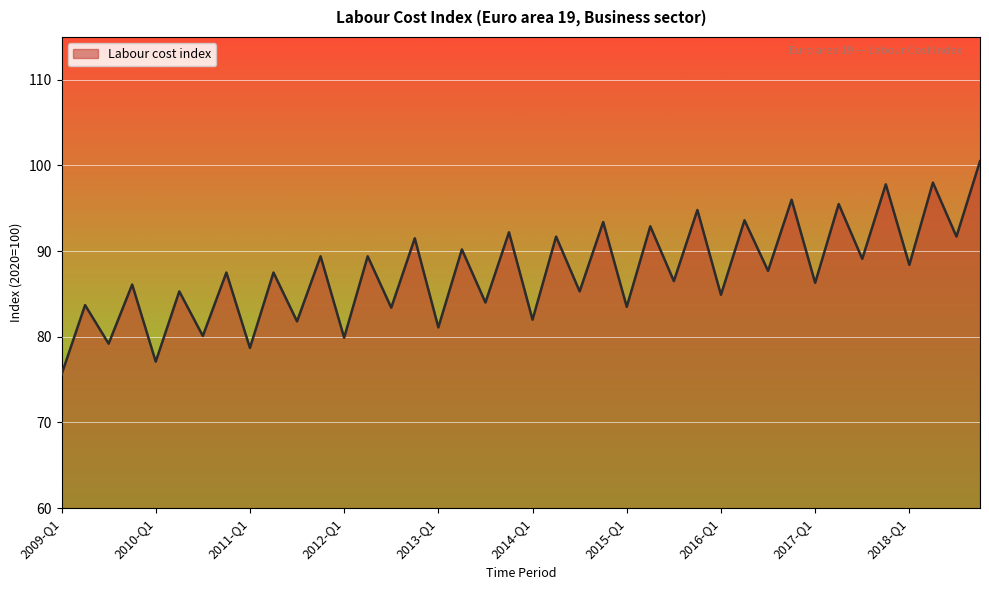

What is the minimum value shown in the chart?

75.6